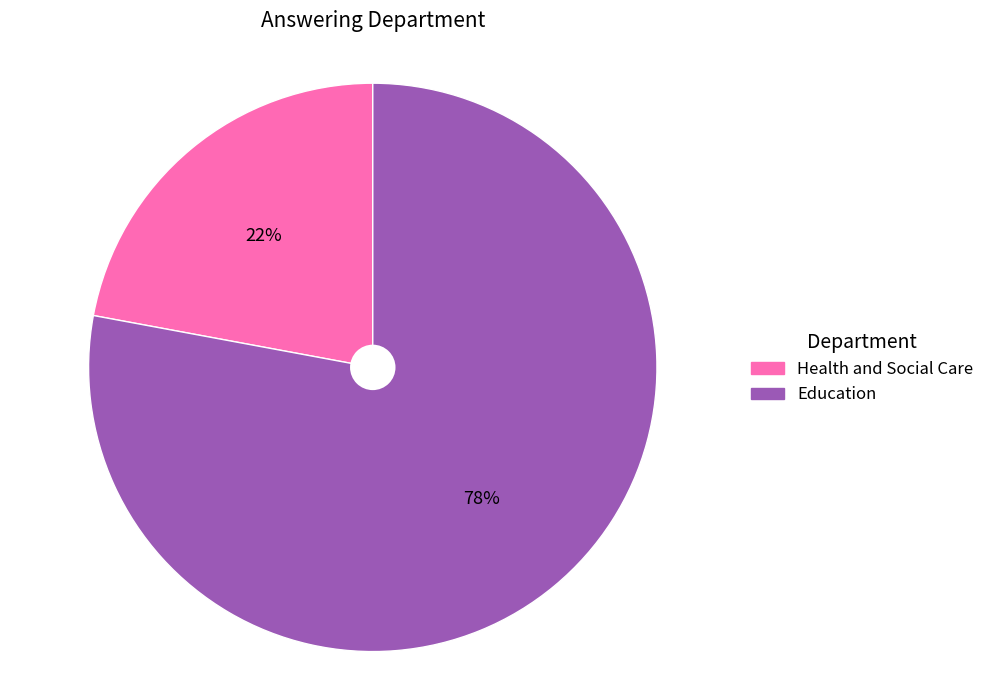

Rank the categories by value from highest to lowest.

Education, Health and Social Care